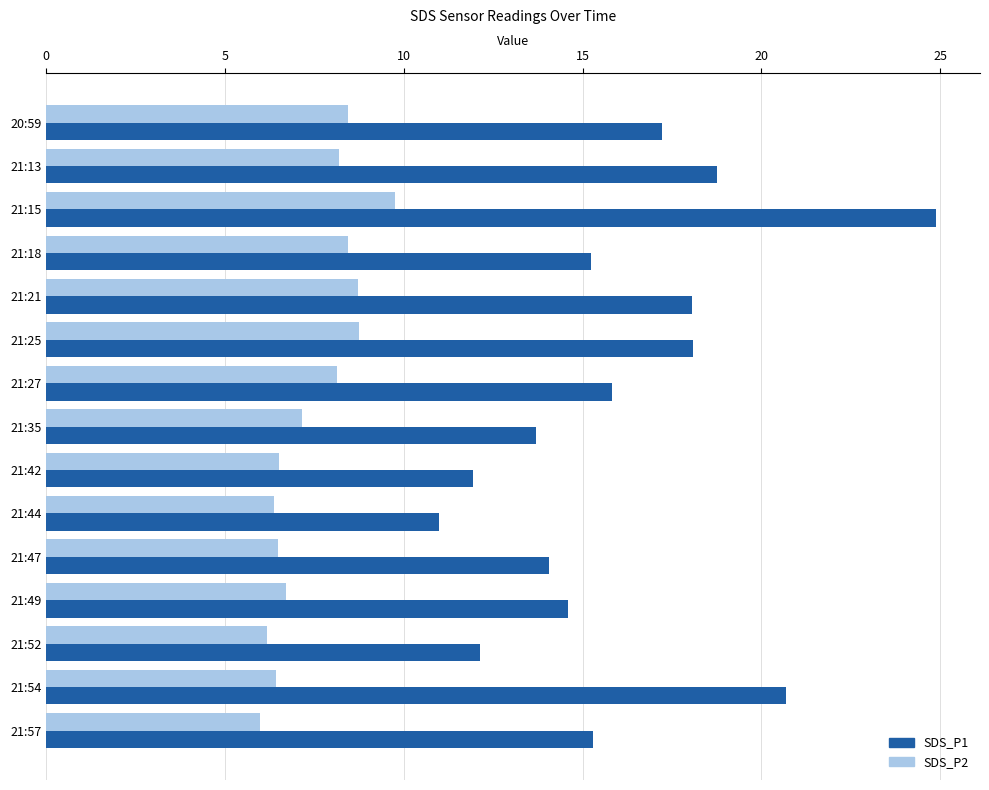

The SDS_P1 series shows 11.0 at 21:44. True or false?

True